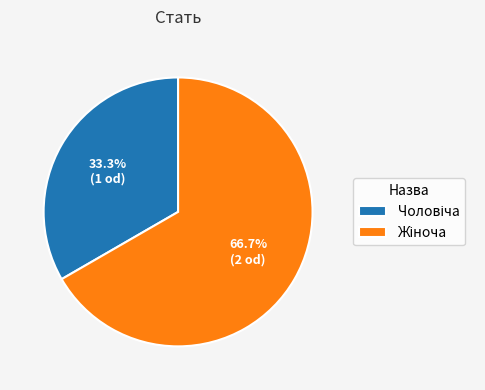

Does any single category account for the majority?

Yes